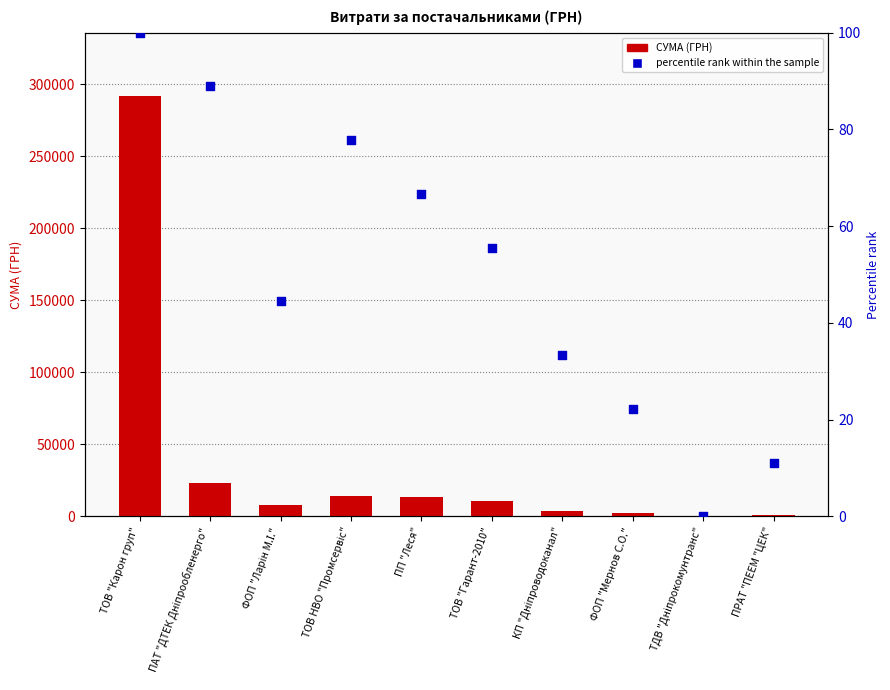

At how many categories does at least one series exceed 118482?

1